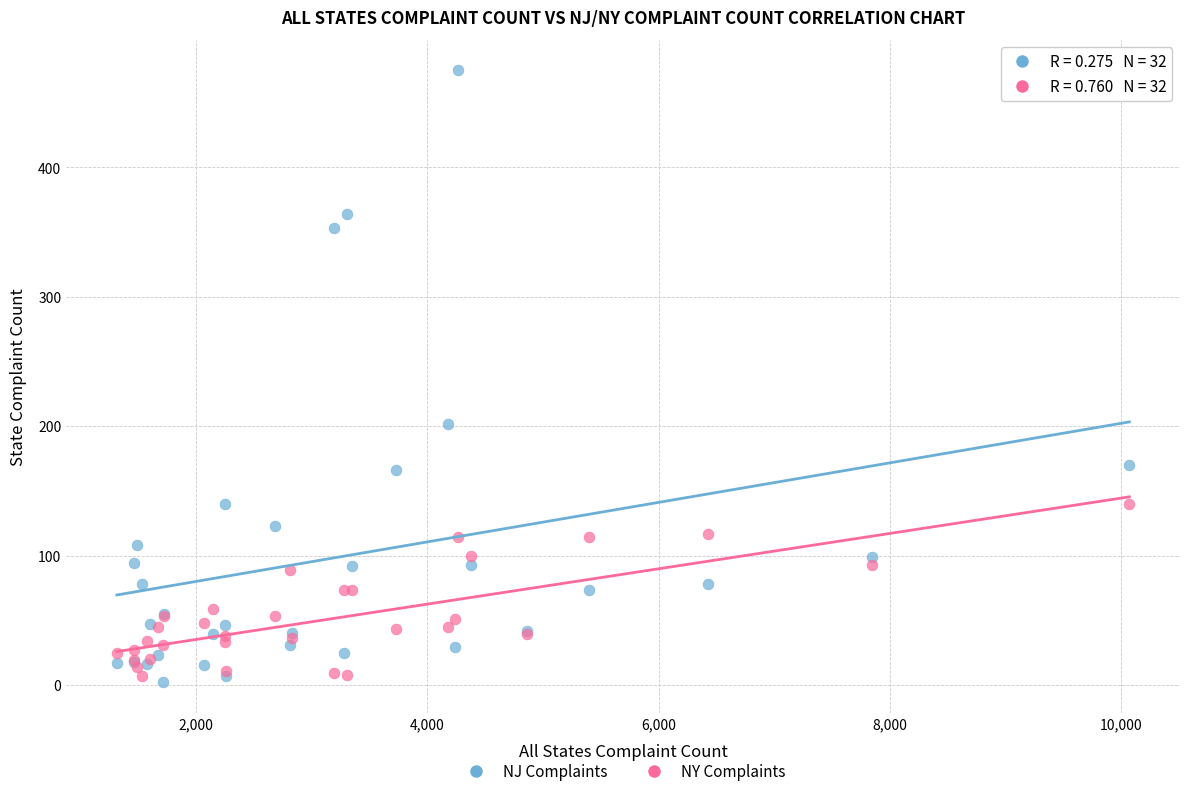

Across all series, what Y value is closest to 238?

202